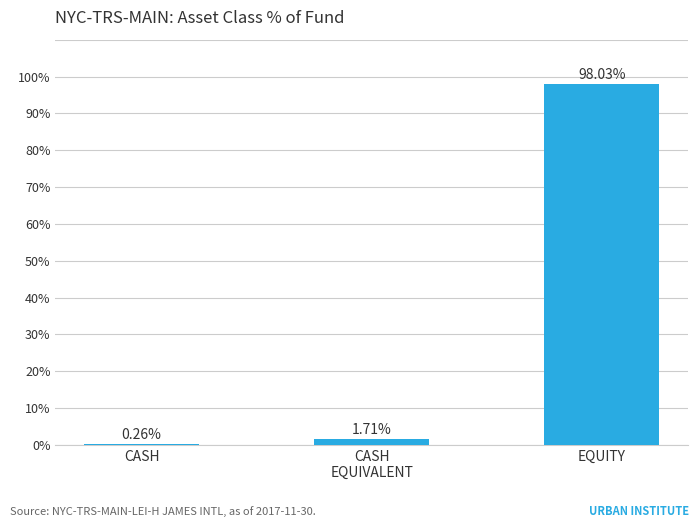

Between CASH
EQUIVALENT and CASH, which is larger?

CASH
EQUIVALENT